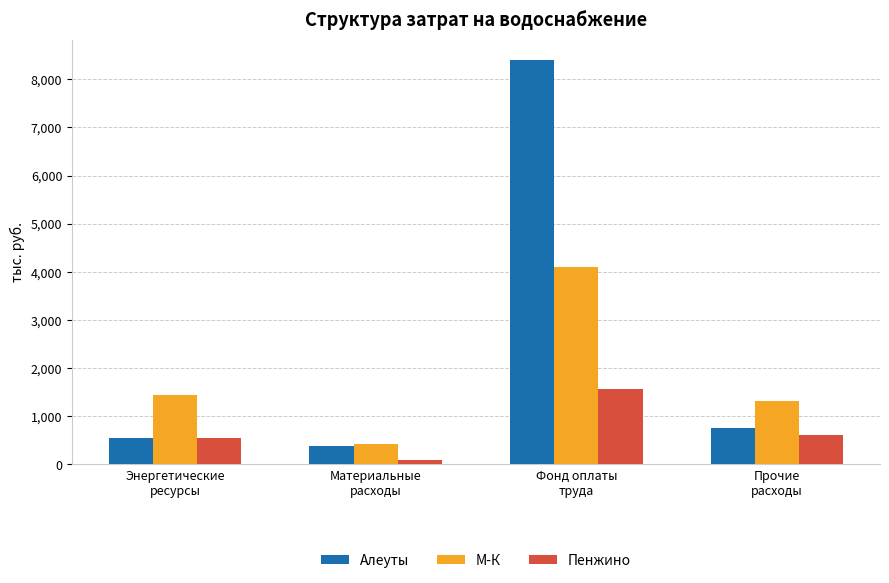

Count the number of categories in the chart.

4